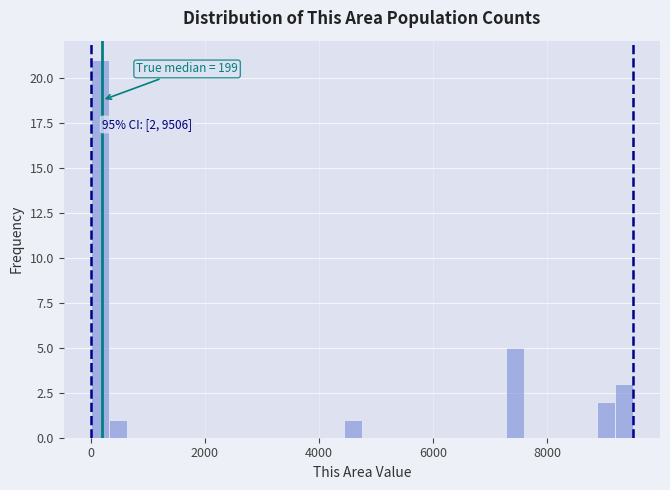

Around what value on the x-axis is the tallest bar? Give the approximate position of its centre, as read against the axis.

200